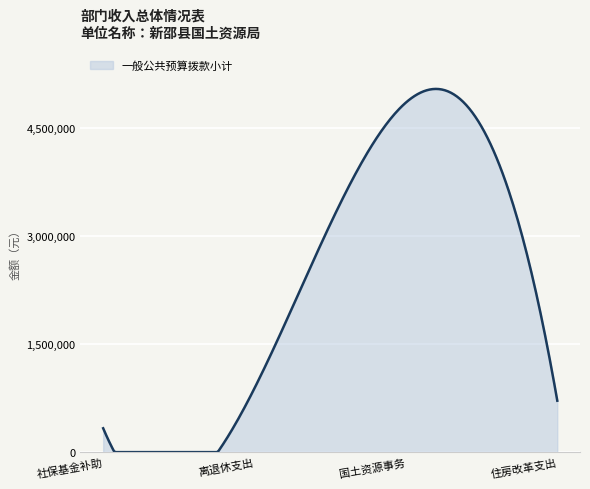

What is the greatest value displayed?

5036746.7